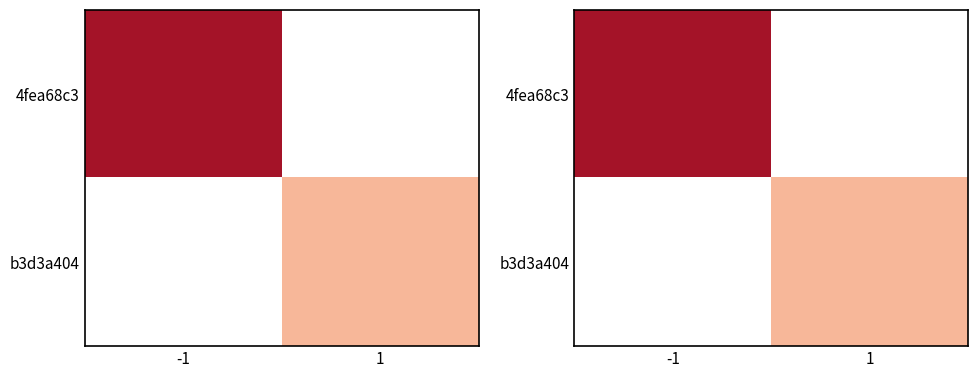

Is it true that 4fea68c3 equals 1.1 at -1?

False